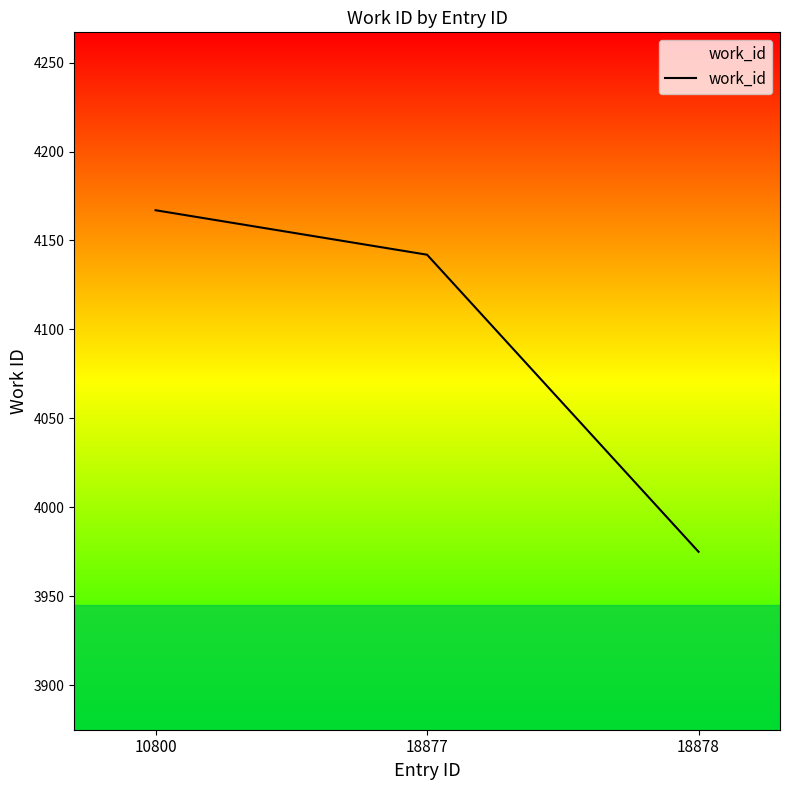

Reading left to right, list all the values displayed in this chart.

4167	4142	3975